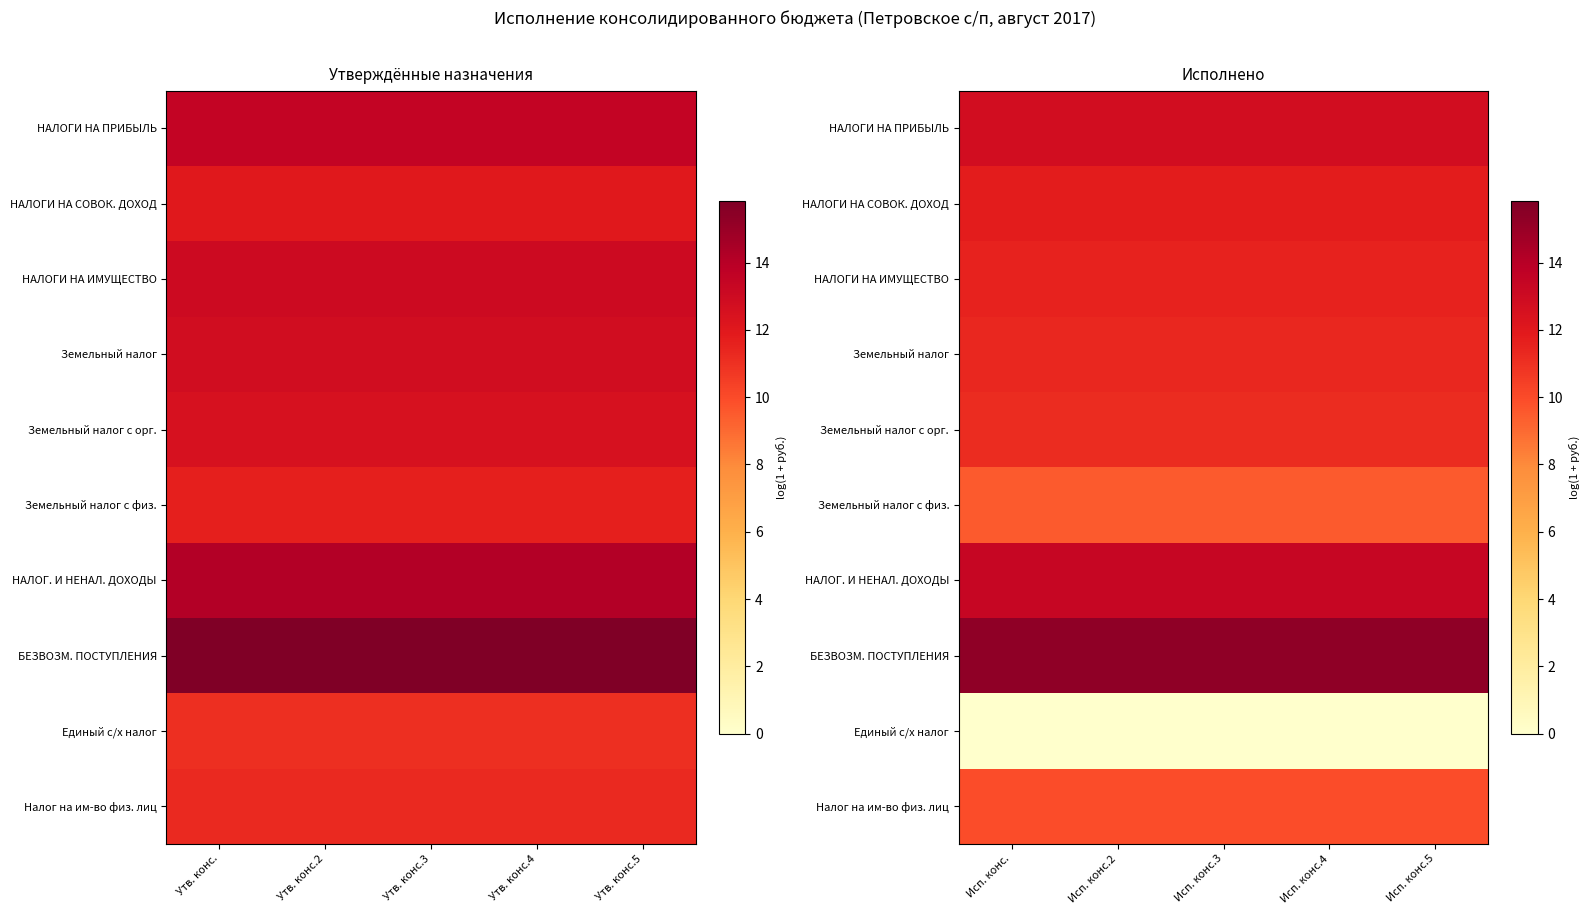

At which category does the chart reach its peak across all series?

Исп. конс.